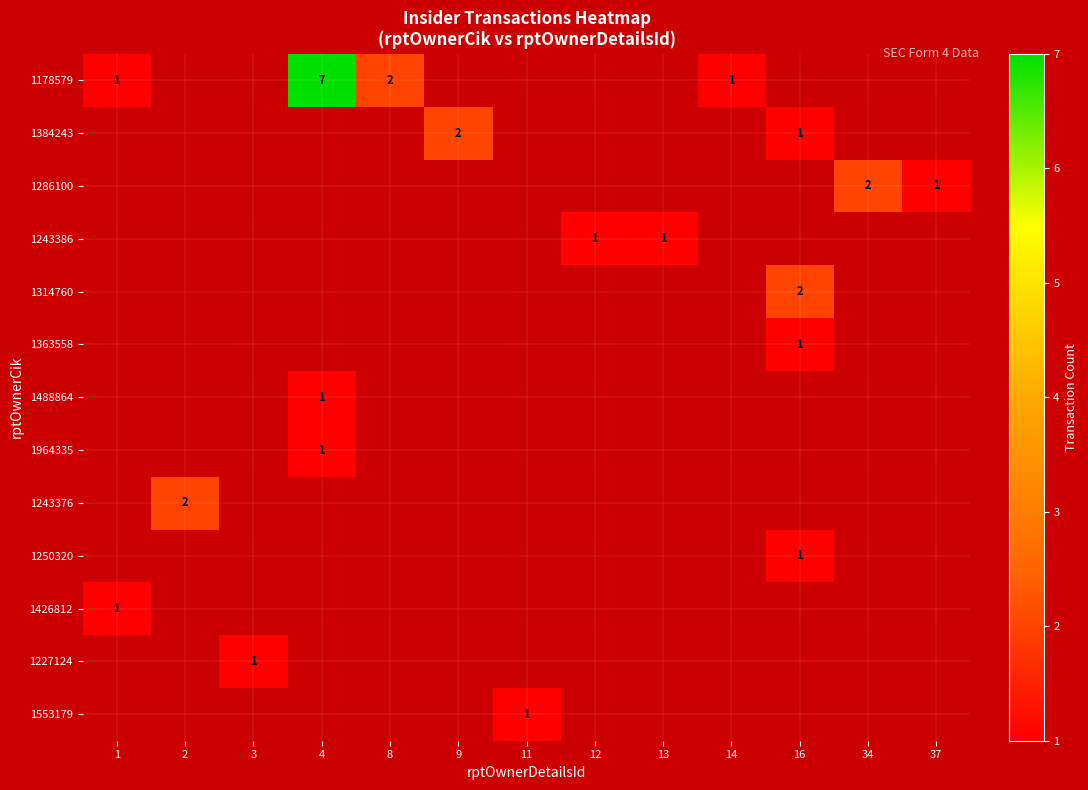

Between 16 and 13, which is larger?

16